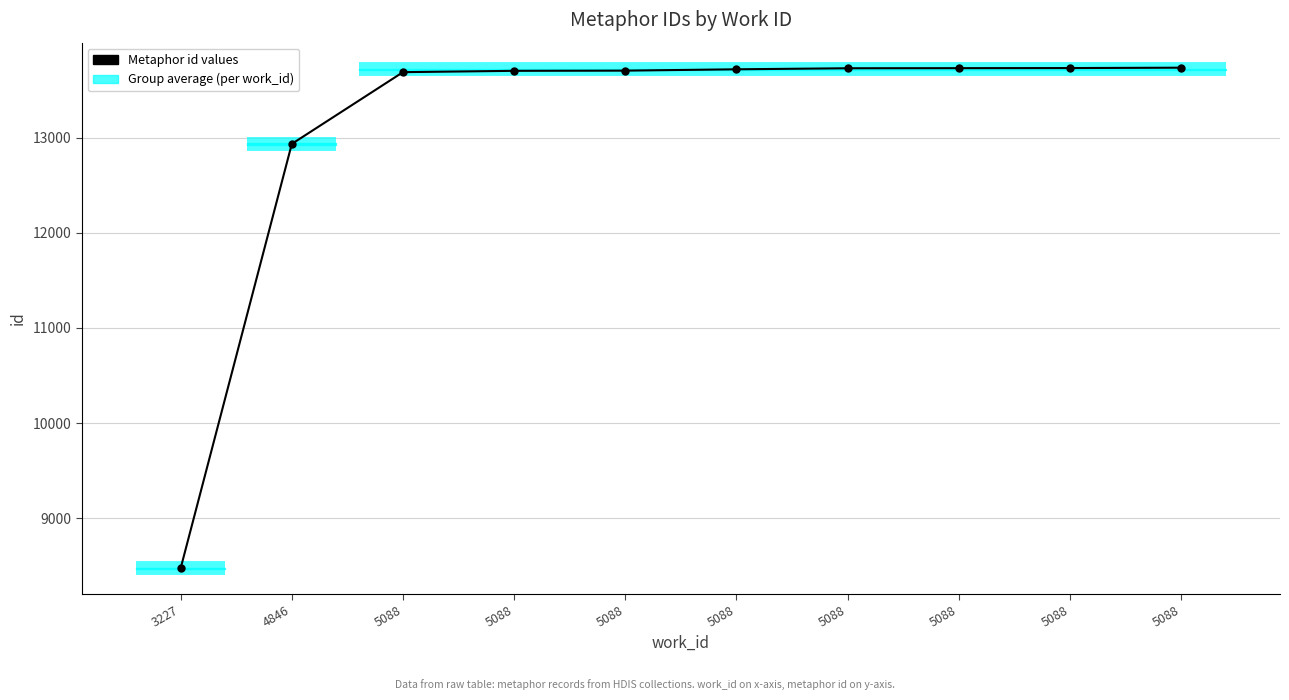

What is the change in value from 4846 to 5088?

+754